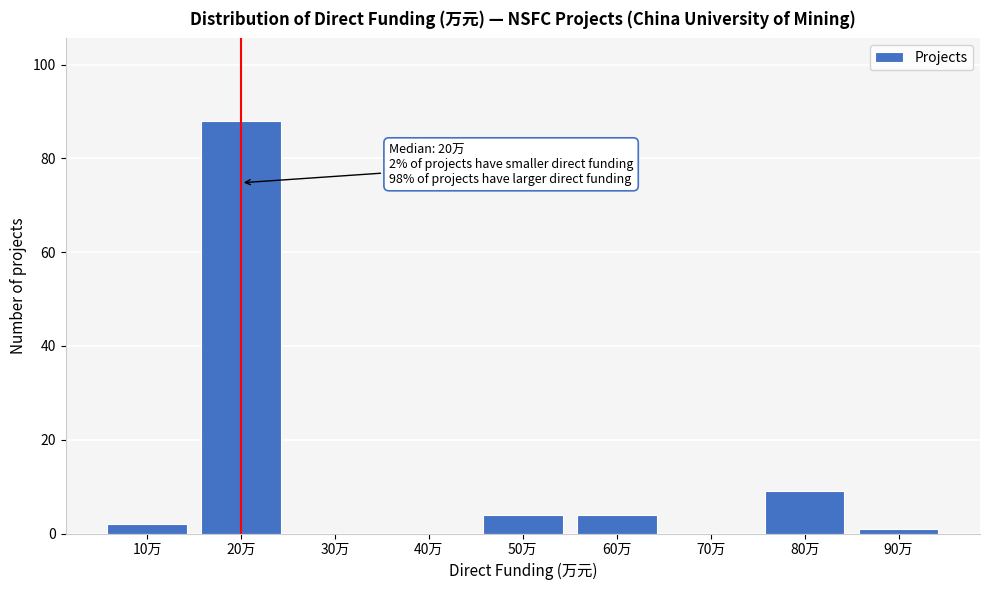

Reading left to right, list all the values displayed in this chart.

10万=2	20万=88	30万=0	40万=0	50万=4	60万=4	70万=0	80万=9	90万=1